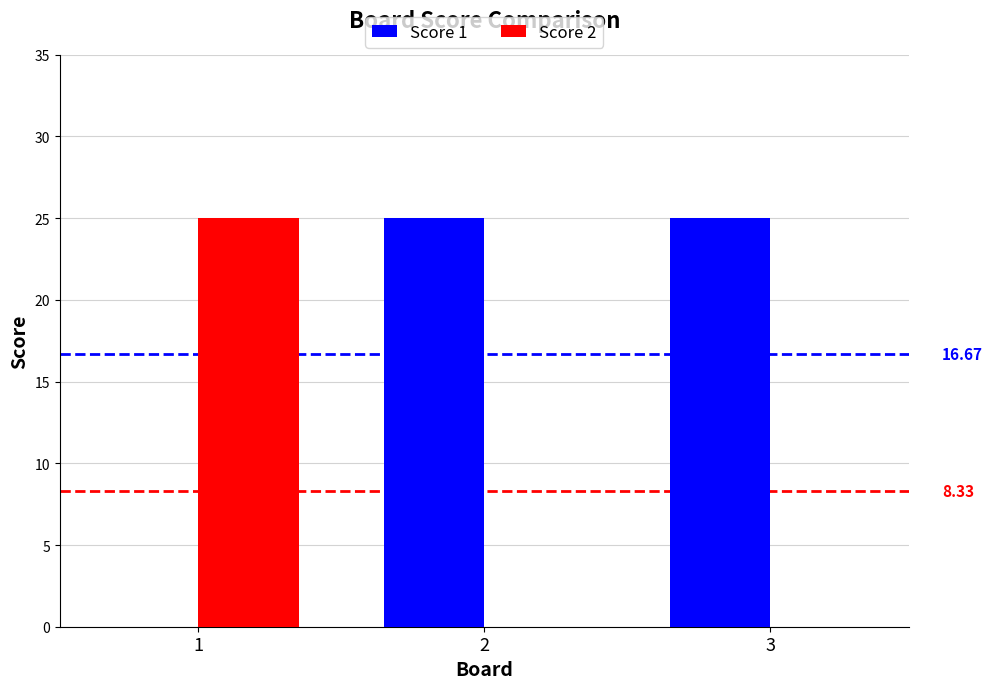

Which series has the largest total across all categories?

Score 1